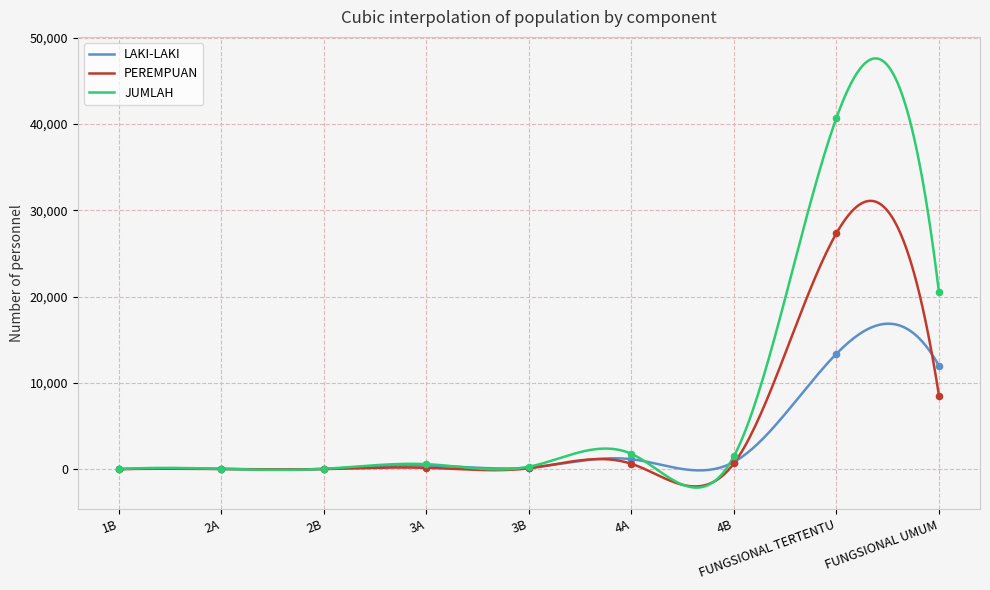

Which series contains the lowest Y value?

PEREMPUAN